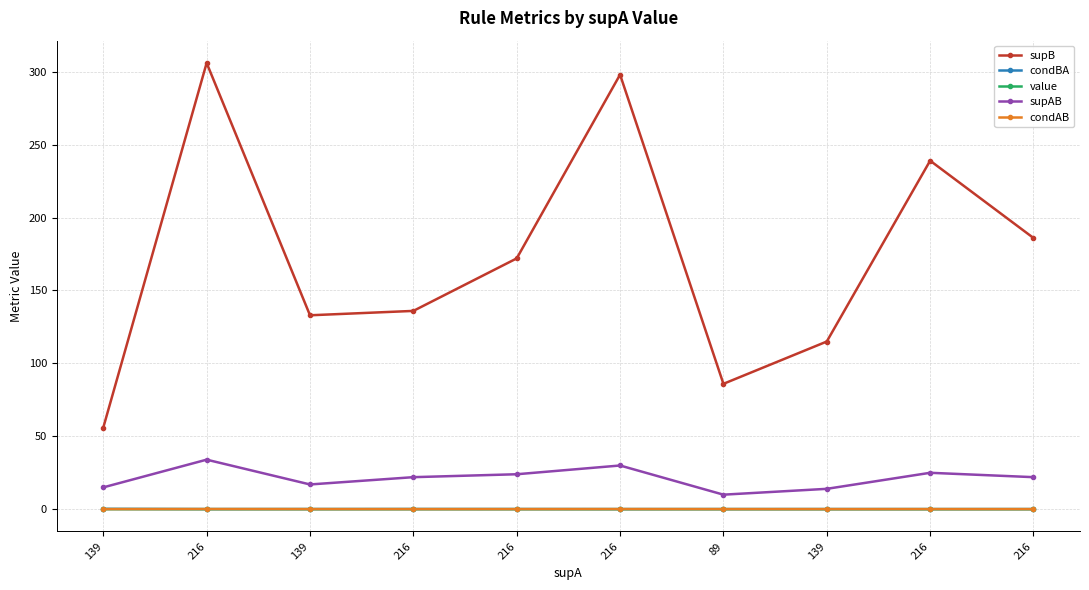

Which series has the widest spread of values?

supB